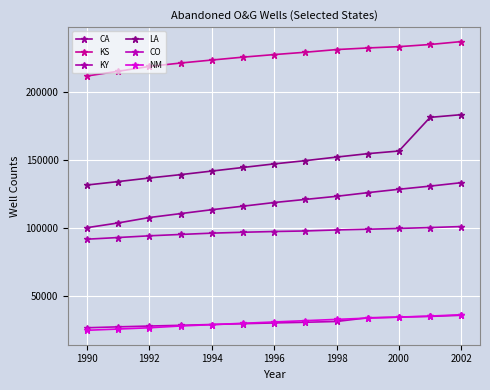

How many data points in KS are less than 227194?

6